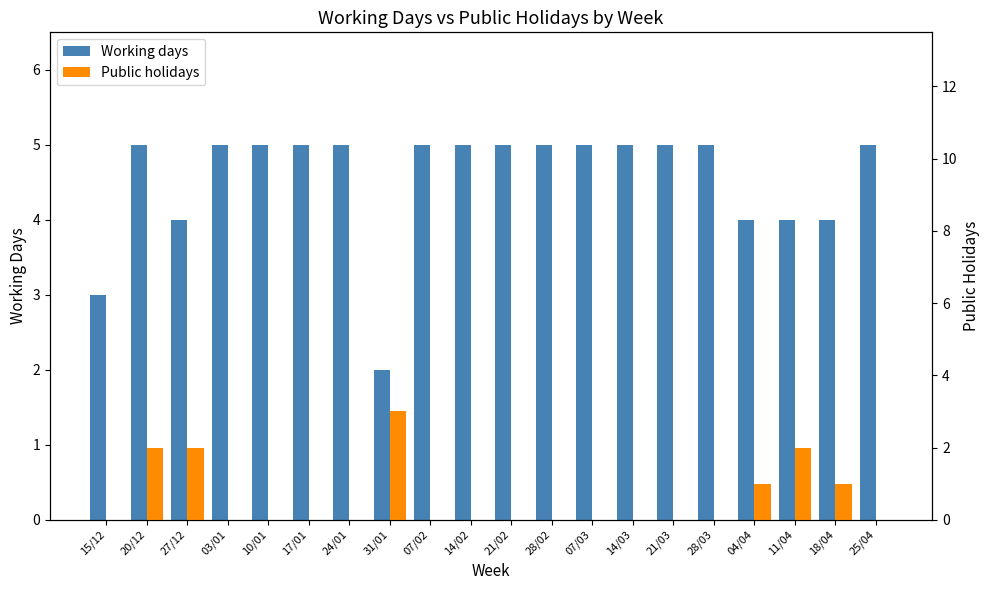

Which series has the largest range (max minus min)?

Working days